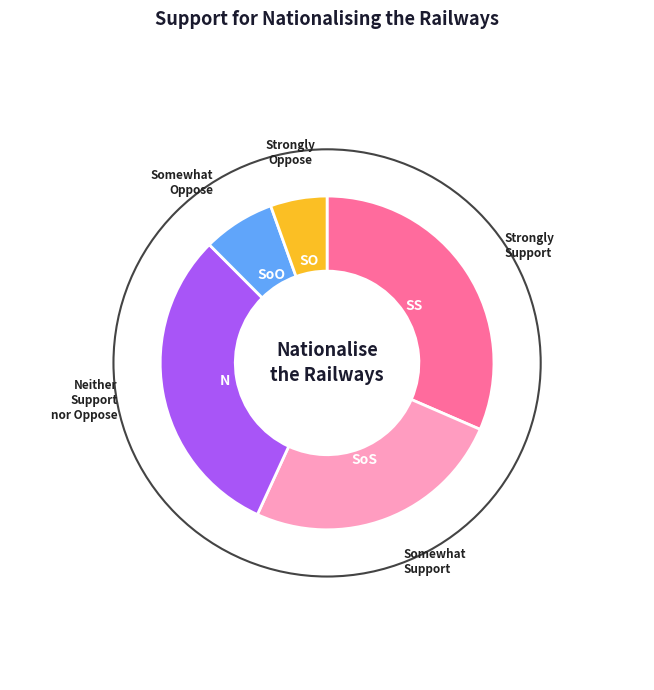

Is there any slice that represents more than half of the pie?

No